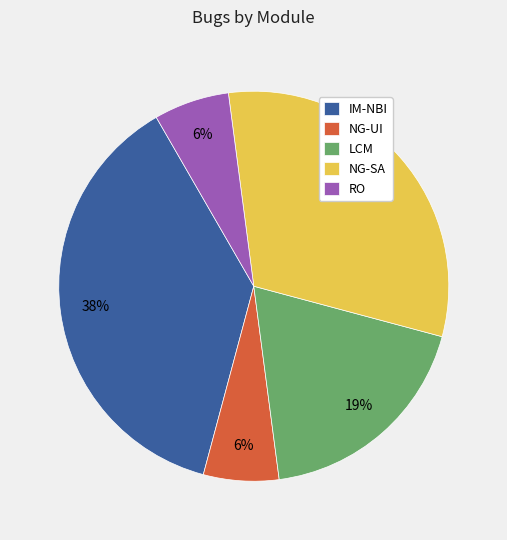

Does IM-NBI account for over 50% of the chart?

No